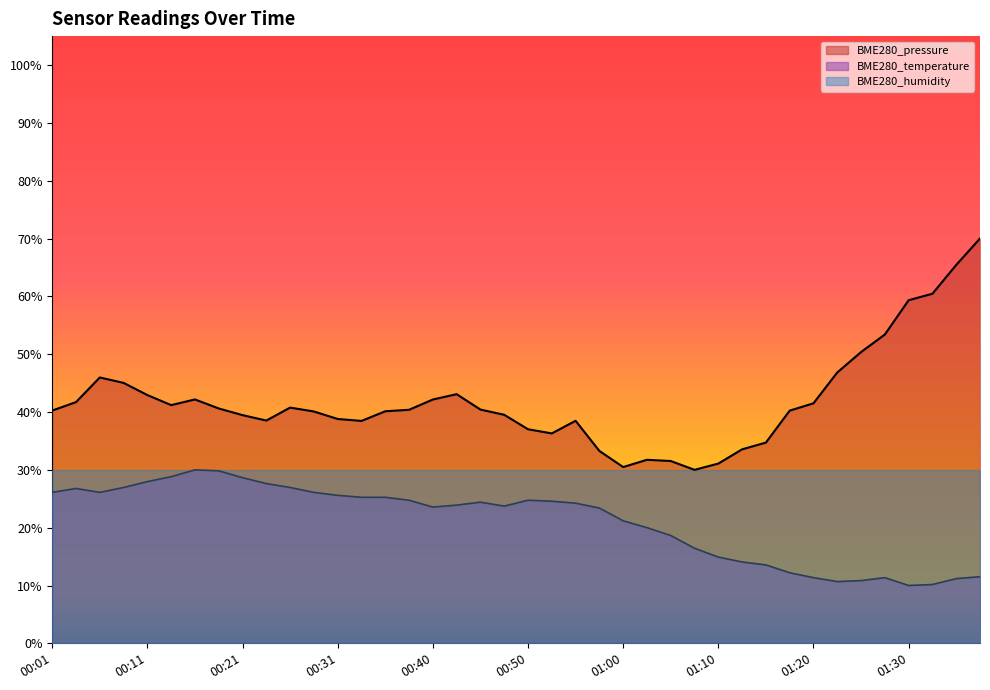

At which category does BME280_pressure reach its first local peak?

00:06